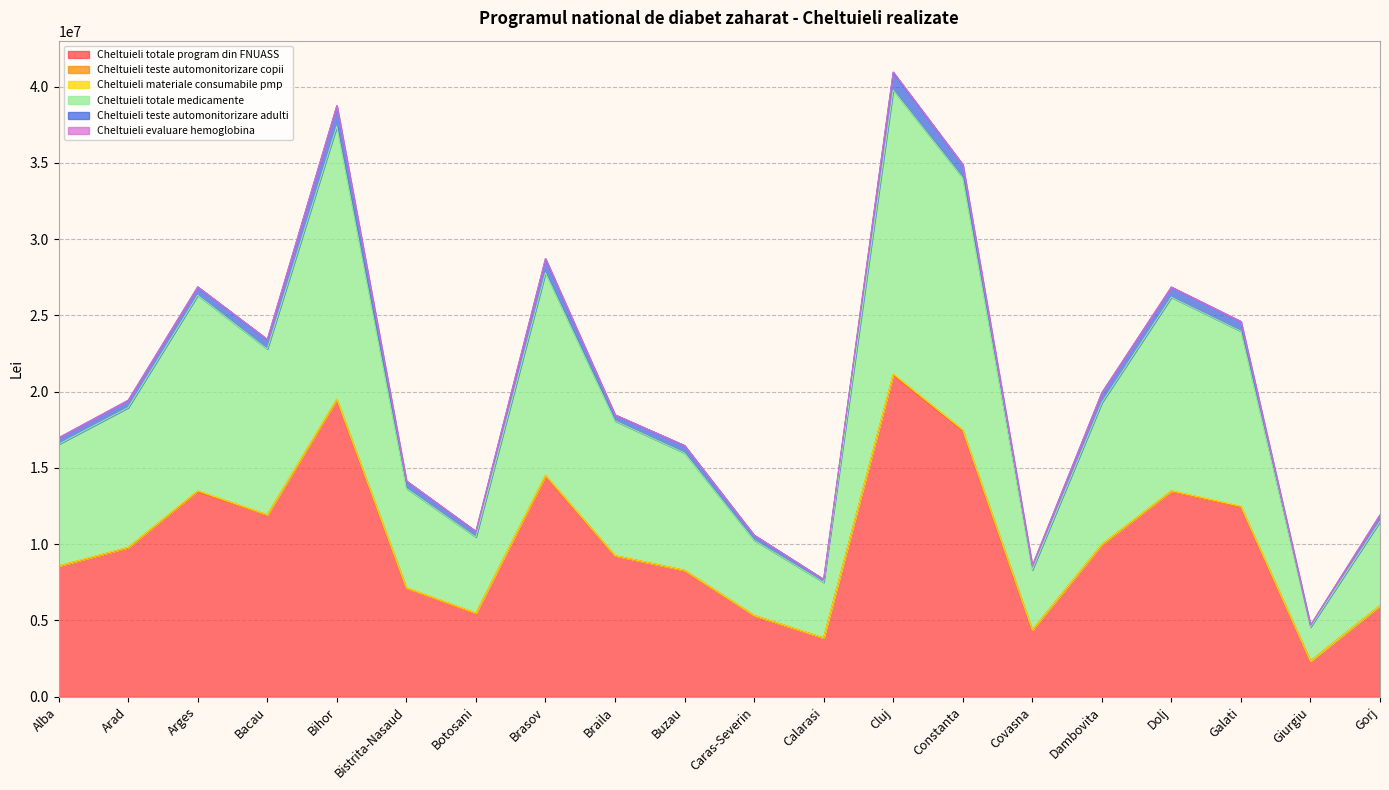

True or false: Cheltuieli evaluare hemoglobina and Cheltuieli teste automonitorizare adulti intersect in this chart.

False